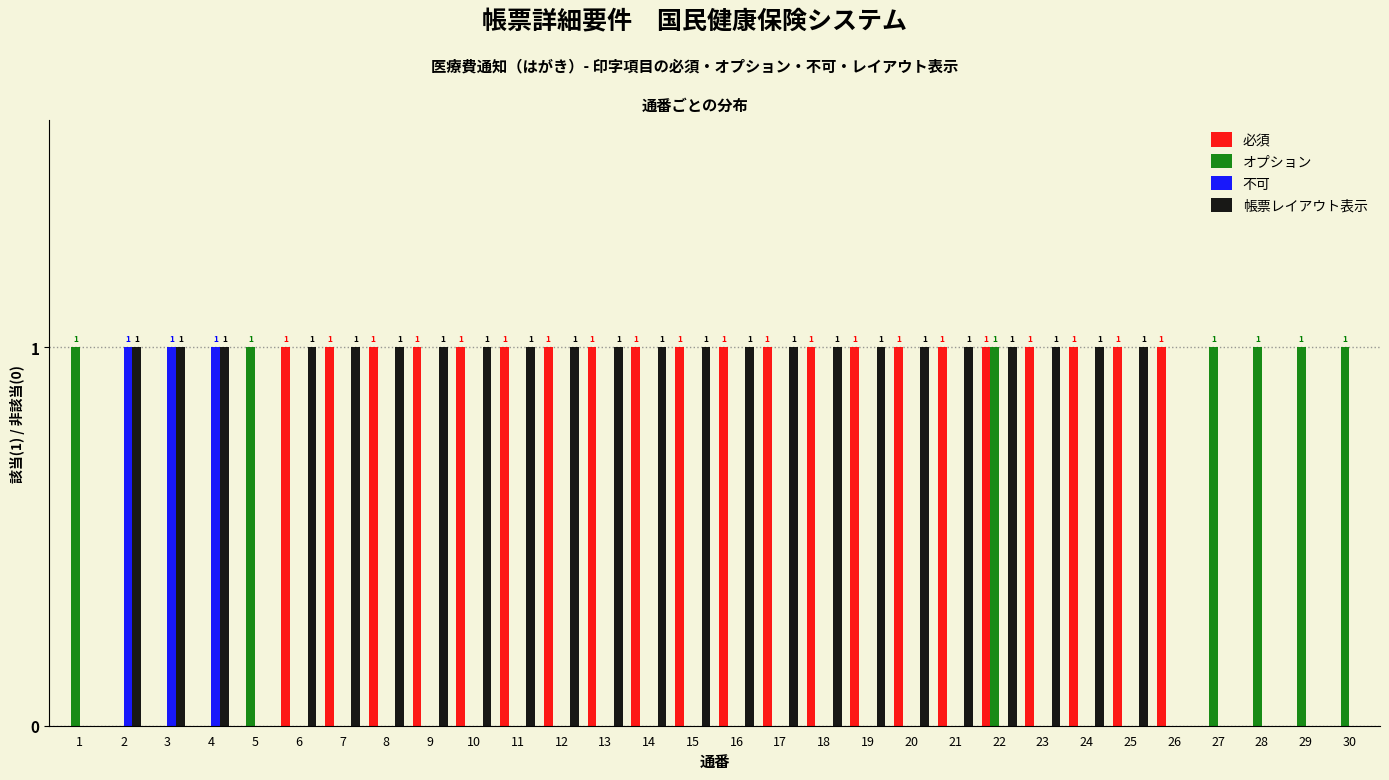

What is the sum of all オプション values?

7